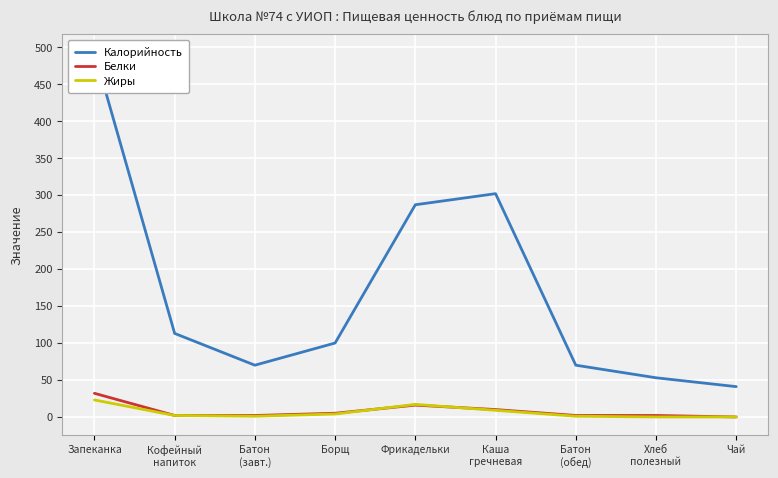

At how many categories does at least one series exceed 154?

3